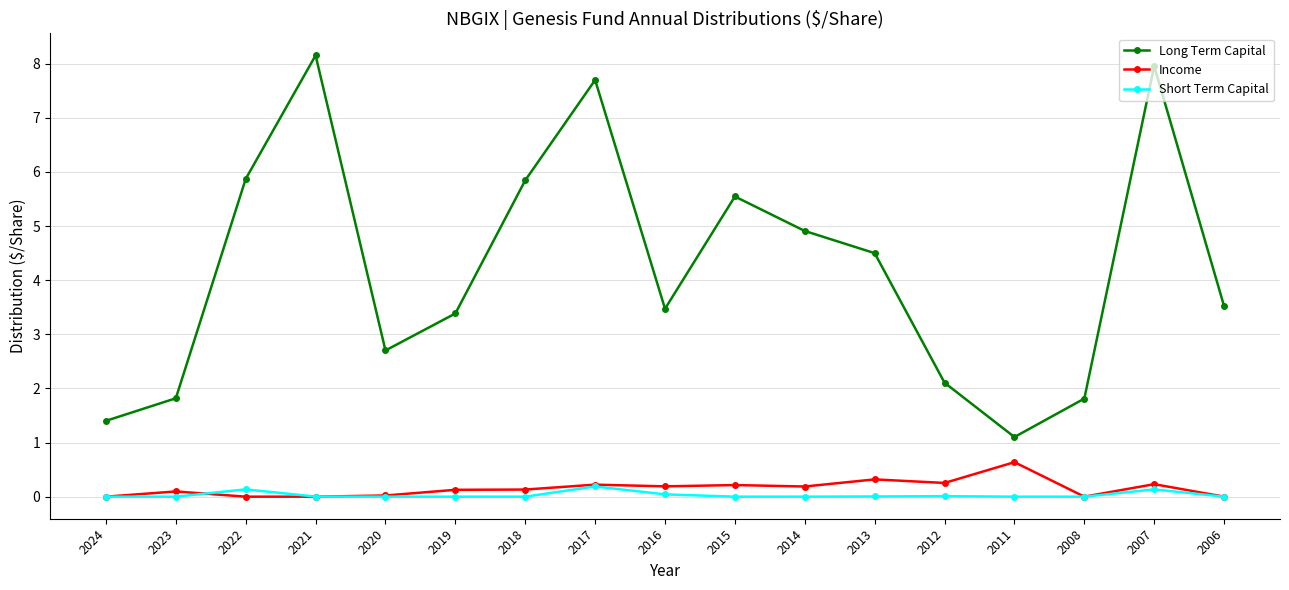

Which series has the largest total across all categories?

Long Term Capital